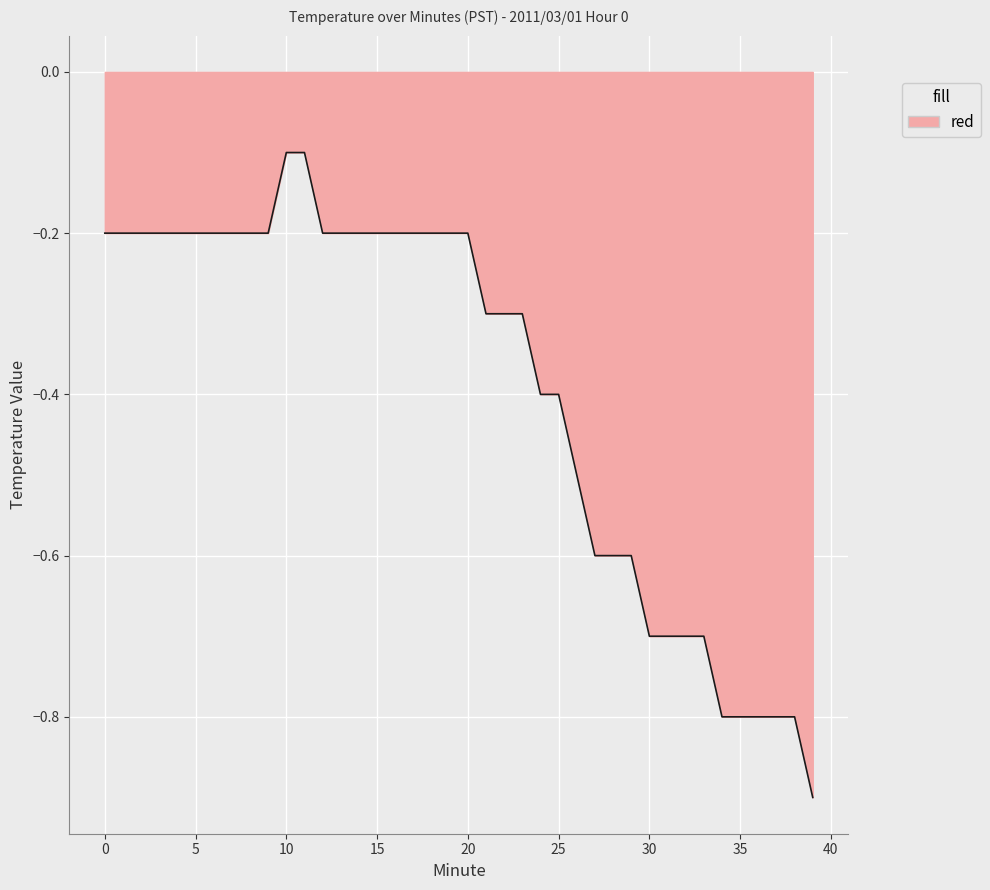

What is the difference between the maximum and minimum values?

0.8